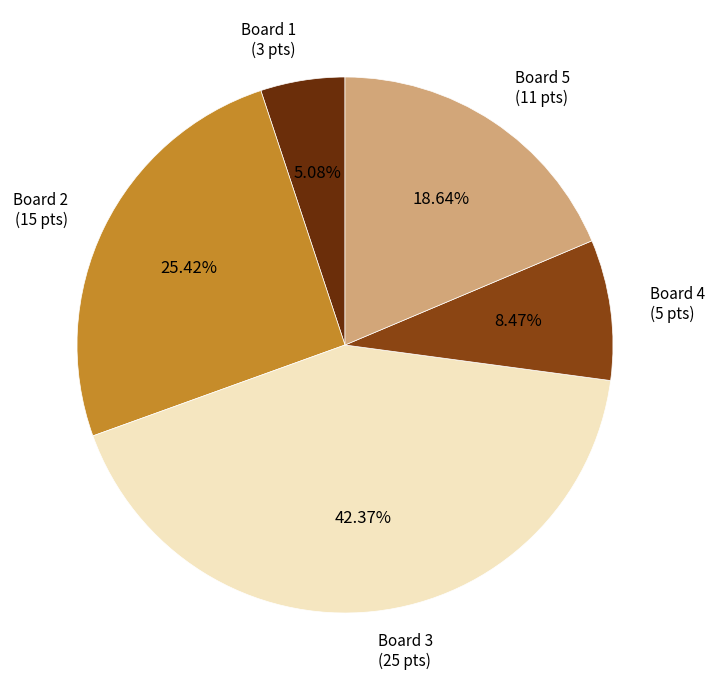

Is there a majority slice in this chart?

No